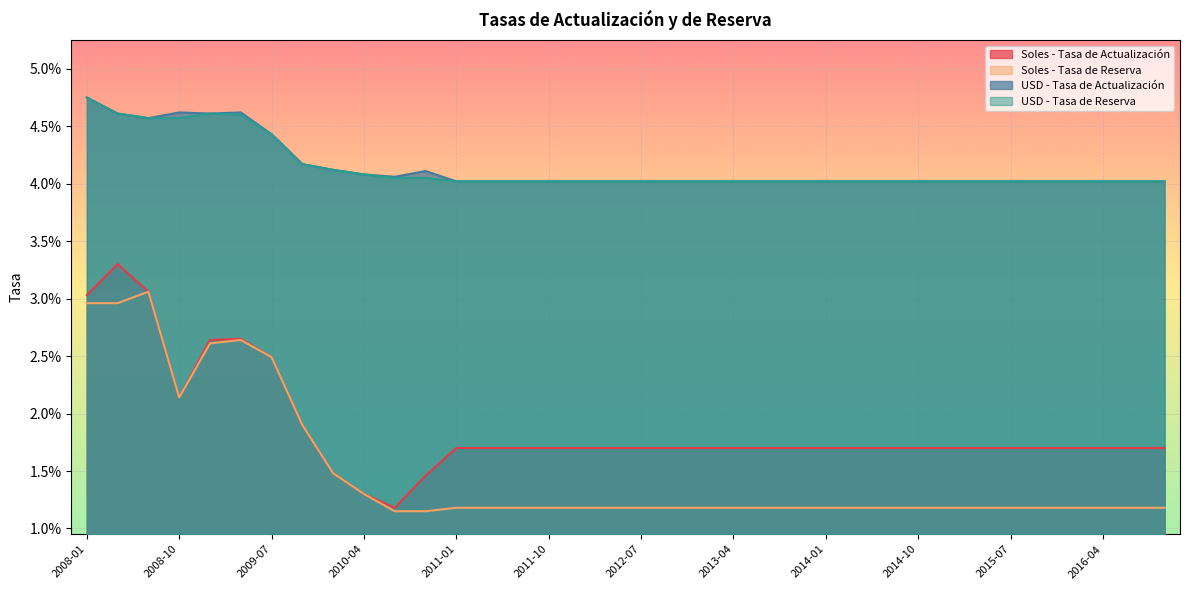

At which label is USD - Tasa de Actualización closest to 0?

2011-01